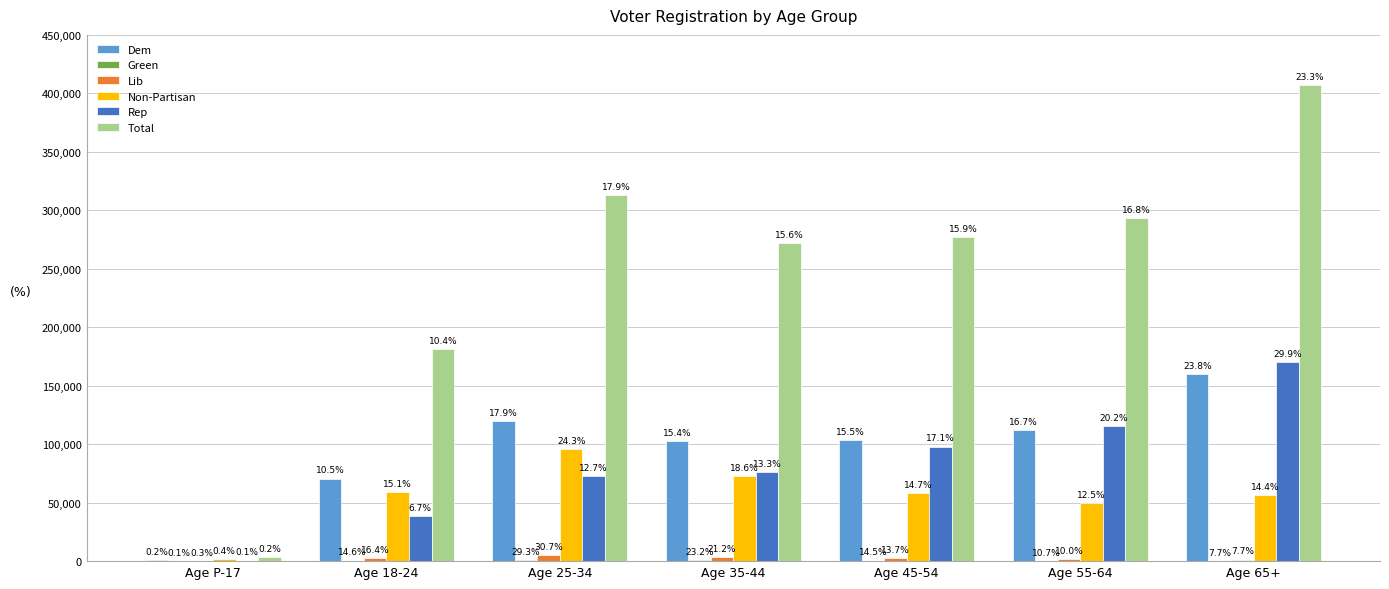

Rank the categories by Dem value from highest to lowest.

Age 65+, Age 25-34, Age 55-64, Age 45-54, Age 35-44, Age 18-24, Age P-17